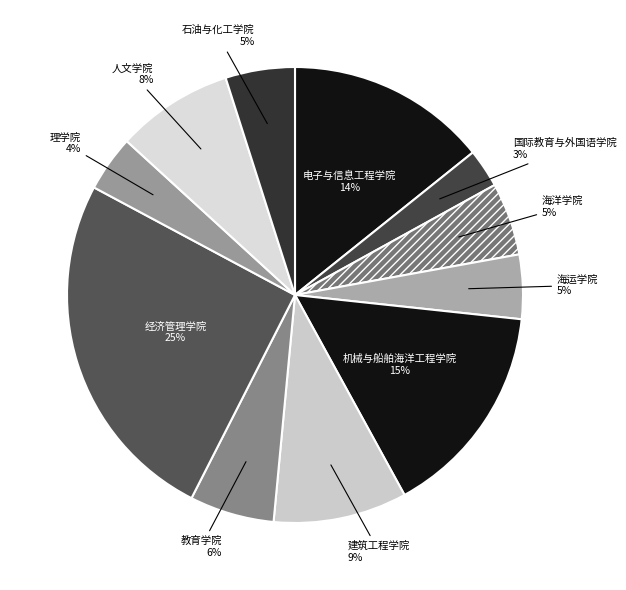

Count the number of slices in the pie.

11